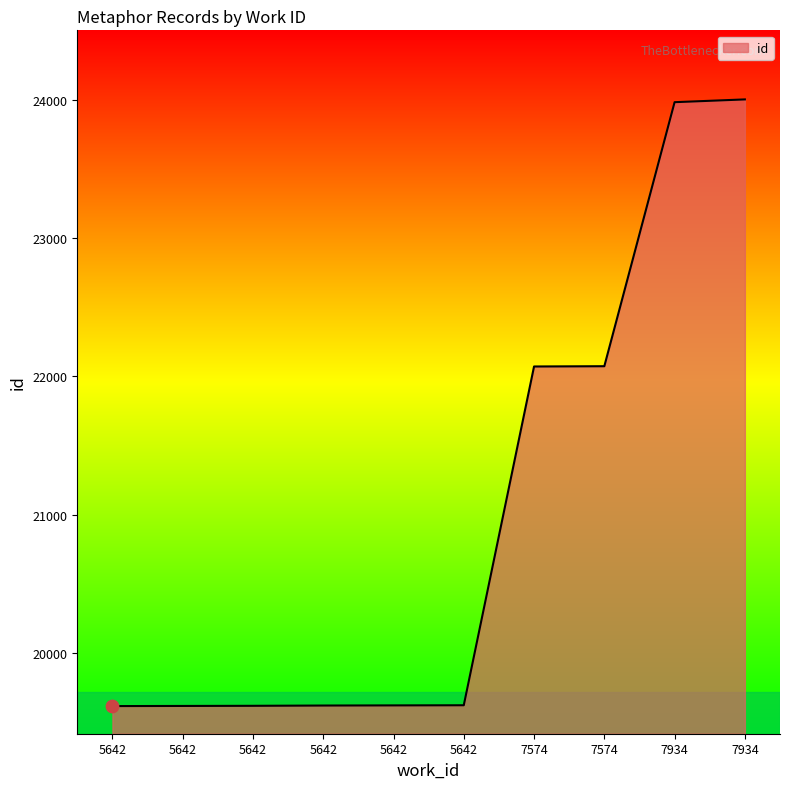

Does the chart have visible grid lines?

No